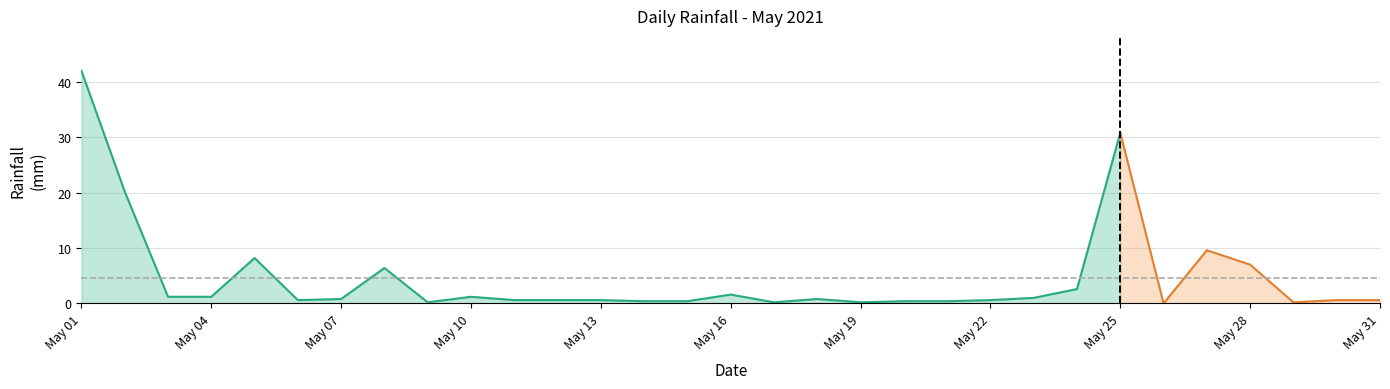

What is the difference between the second highest and second lowest values?

30.6